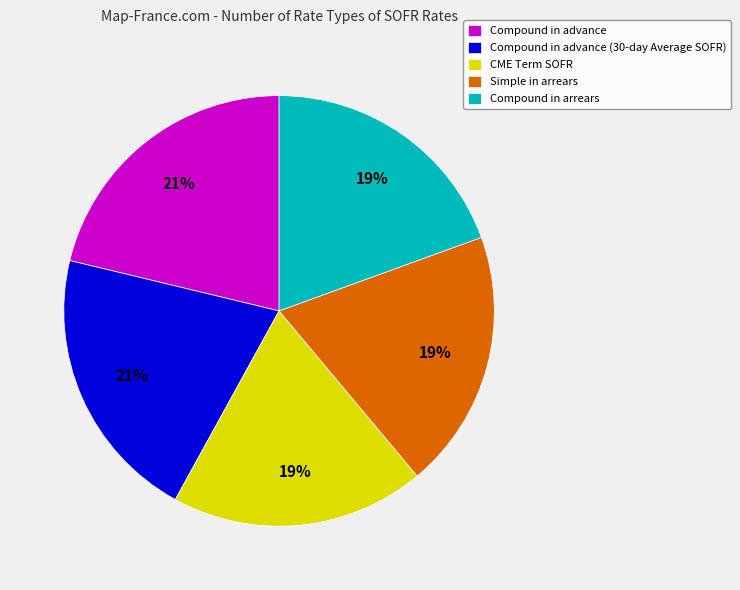

Is there a majority slice in this chart?

No